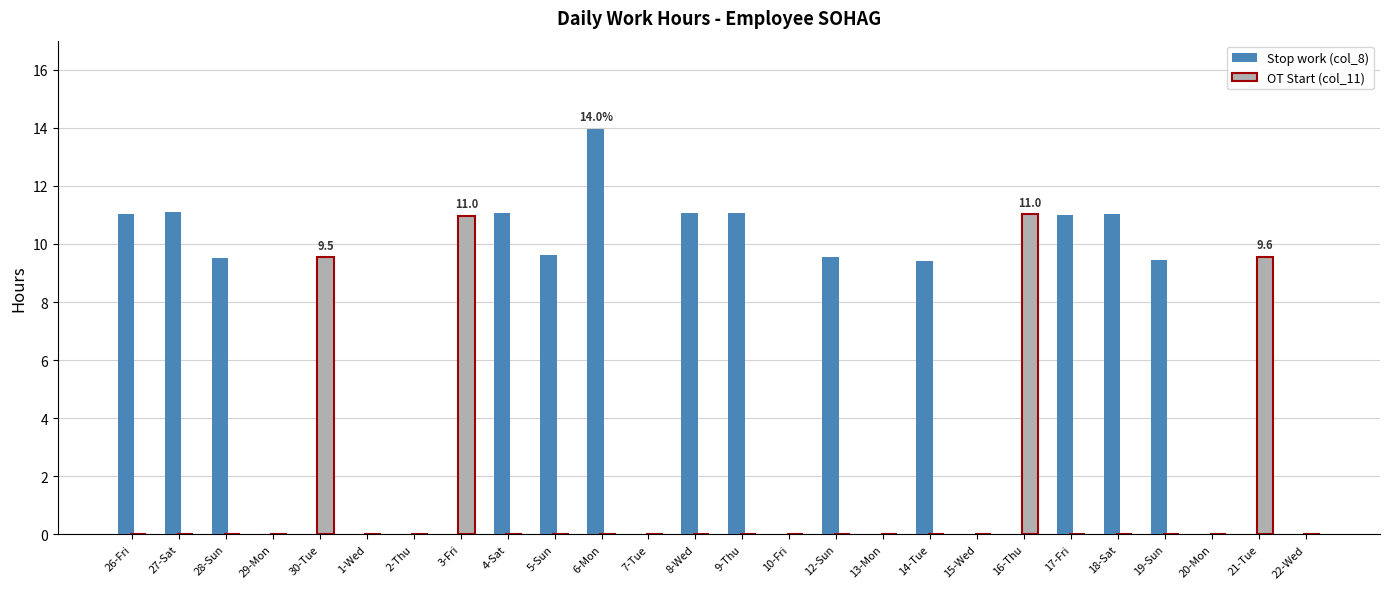

Count the number of categories in the chart.

26